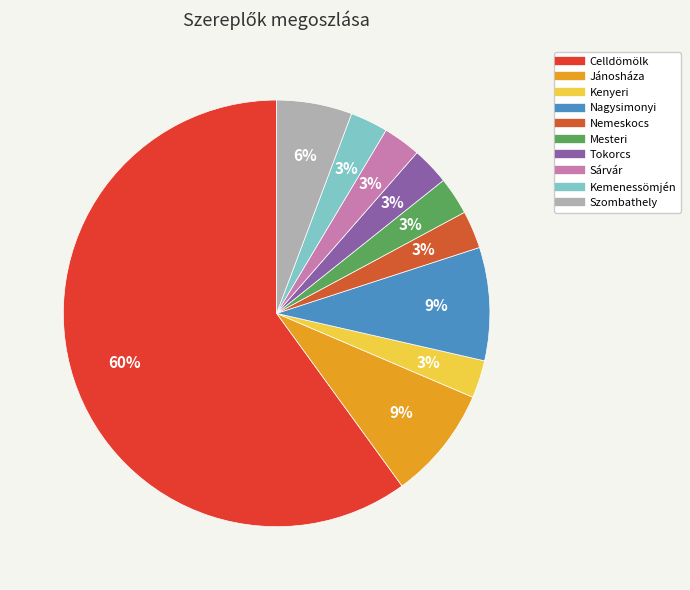

Which slice is the smallest?

Kenyeri